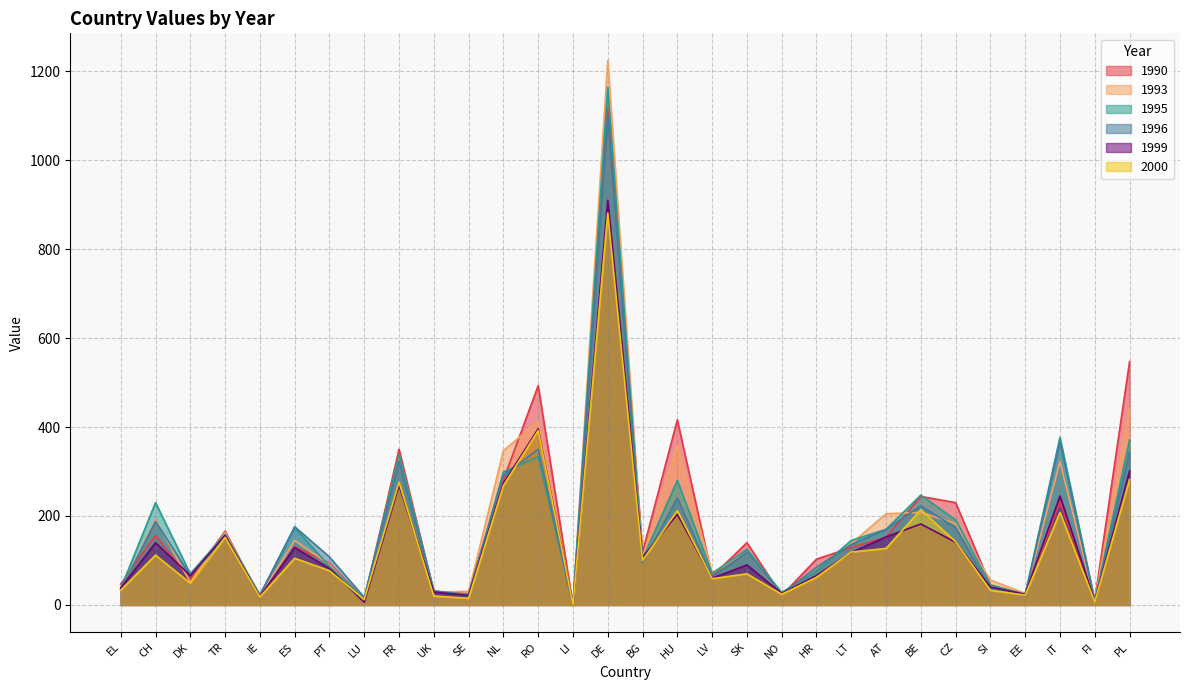

In 1993, how many points are lower than both neighbors (excluding endpoints)?

10